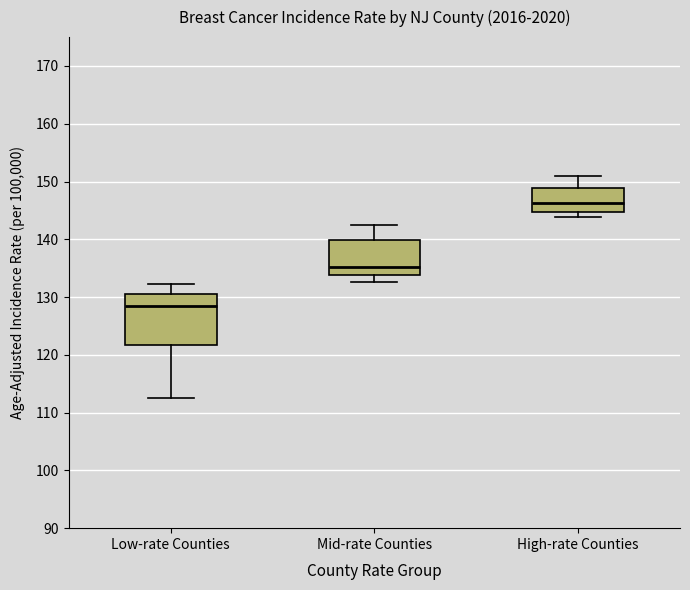

Comparing the boxes themselves (not the whiskers), which one is the tallest?

Low-rate Counties